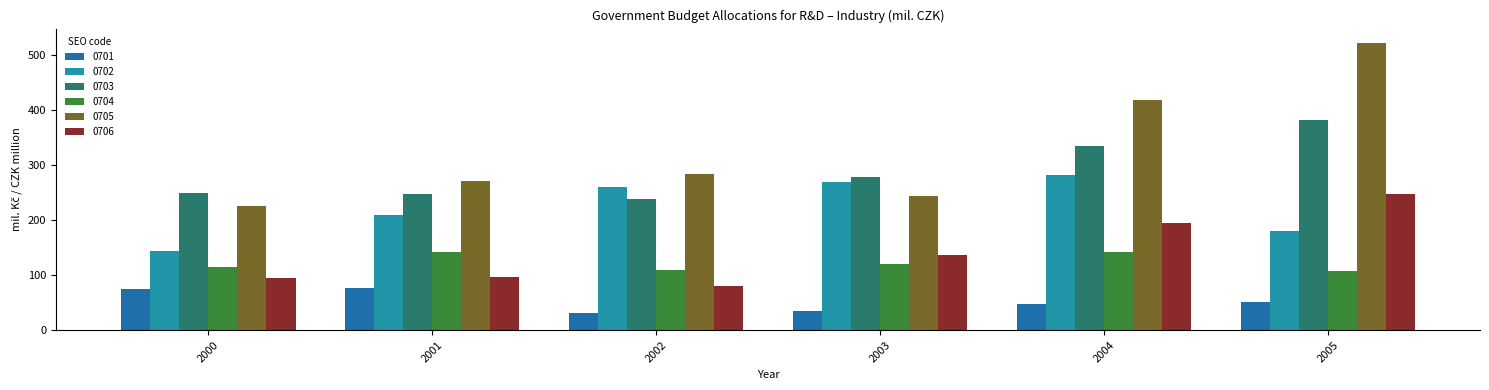

What is the spread (max minus min) of values at 2002?

251.8